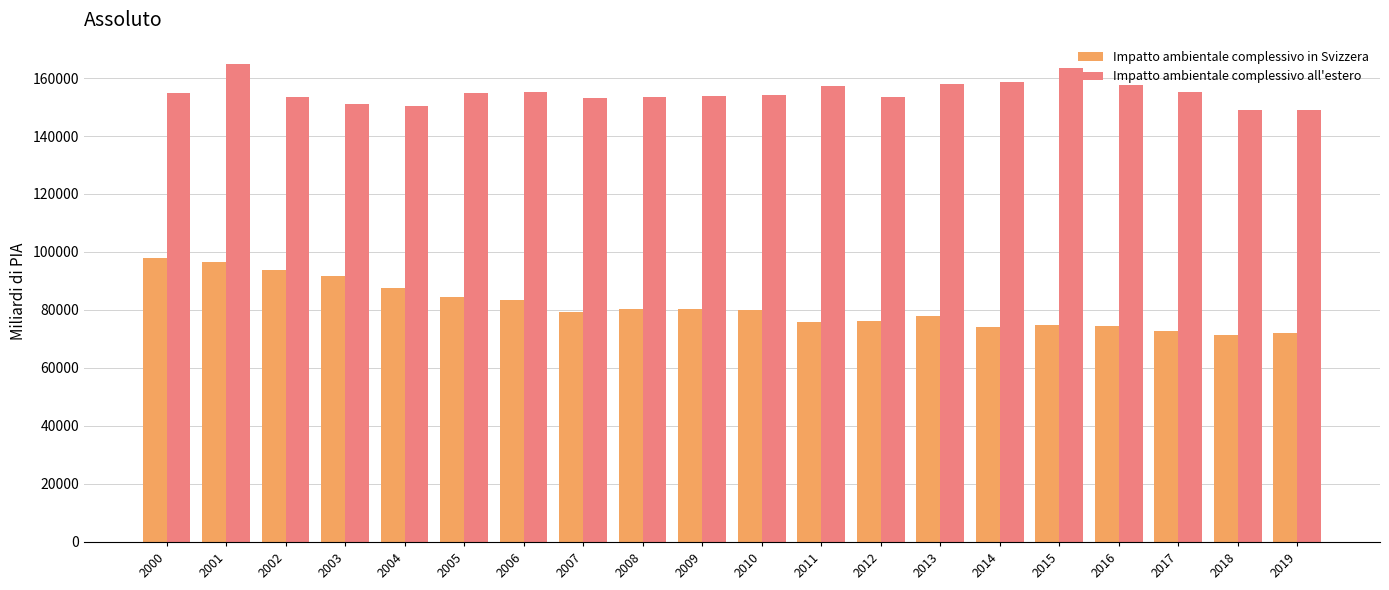

The value of Impatto ambientale complessivo in Svizzera at 2012 is 40008.0. True or false?

False